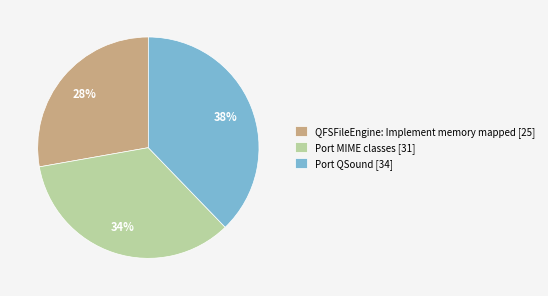

The Port QSound slice represents 47% of the pie. True or false?

False